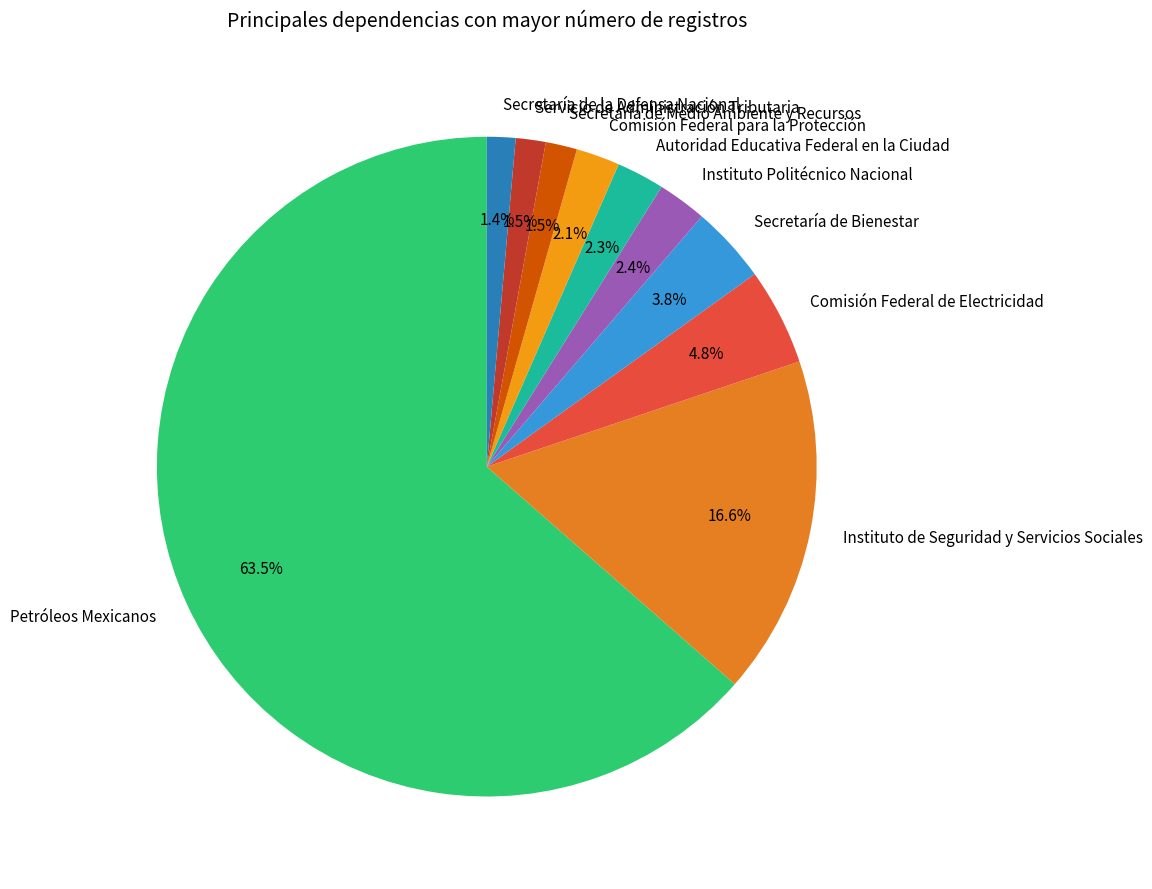

What percentage is the Comisión Federal para la Protección slice, to the nearest percent?

2%